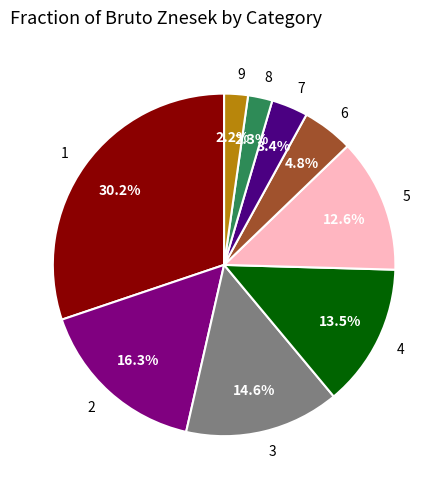

True or false: 6 accounts for 15% of the total.

False